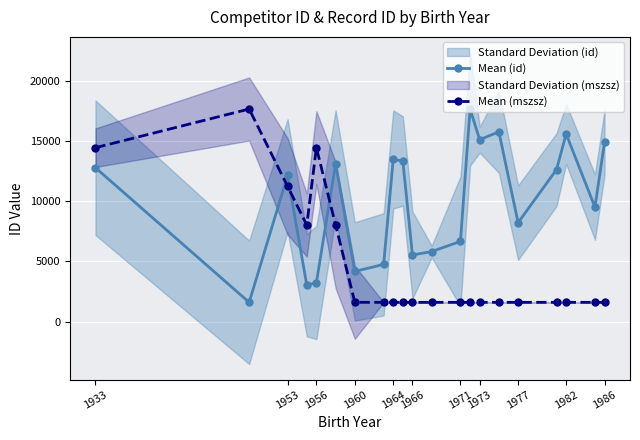

Is it true that Mean (id) equals 4167.0 at 1960?

True